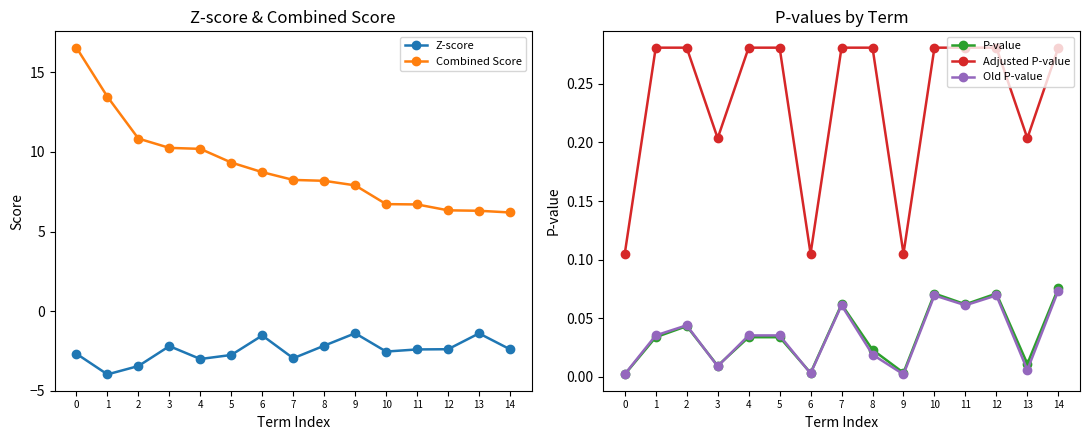

List the labels in order of Adjusted P-value value, smallest first.

0, 6, 9, 3, 13, 1, 2, 4, 5, 7, 8, 10, 11, 12, 14